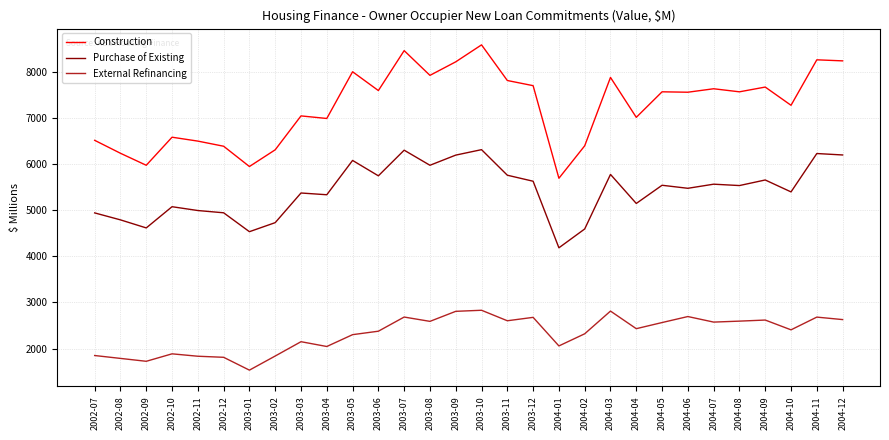

In Purchase of Existing, how many points are lower than both neighbors (excluding endpoints)?

10